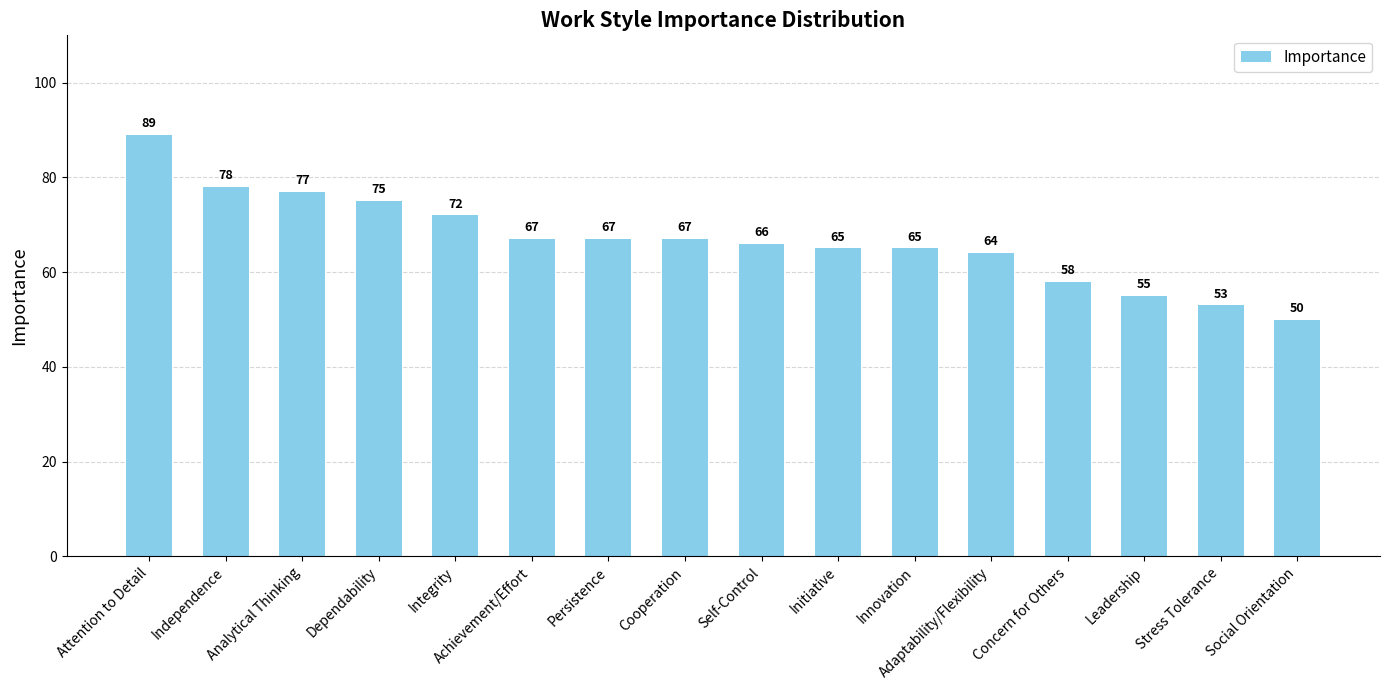

What is the sum of all values?

1068